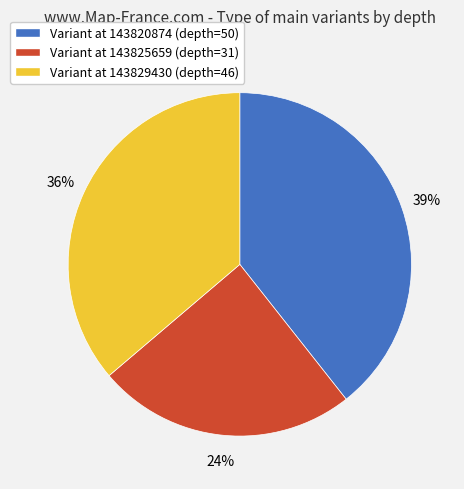

To the nearest percent, what portion does Variant at 143829430 (depth=46) represent?

36%